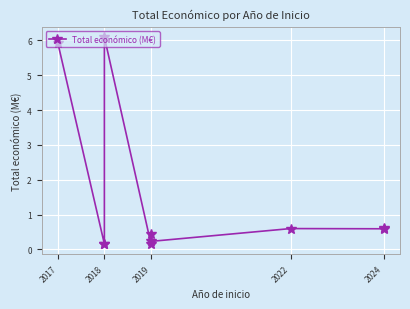

Does the chart display data point markers on the line(s)?

Yes